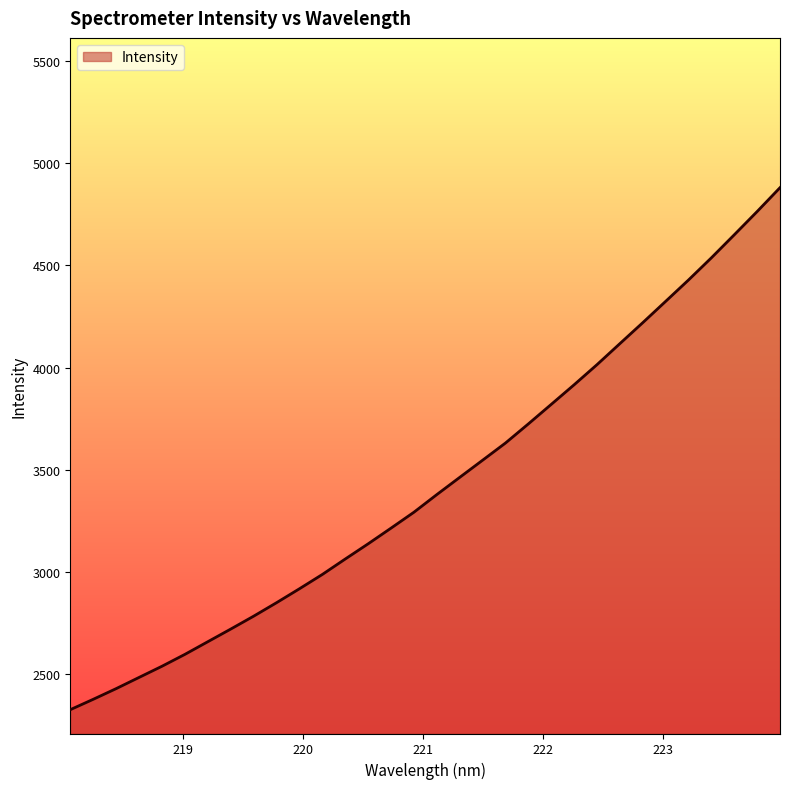

What is the maximum value shown in the chart?

4878.8